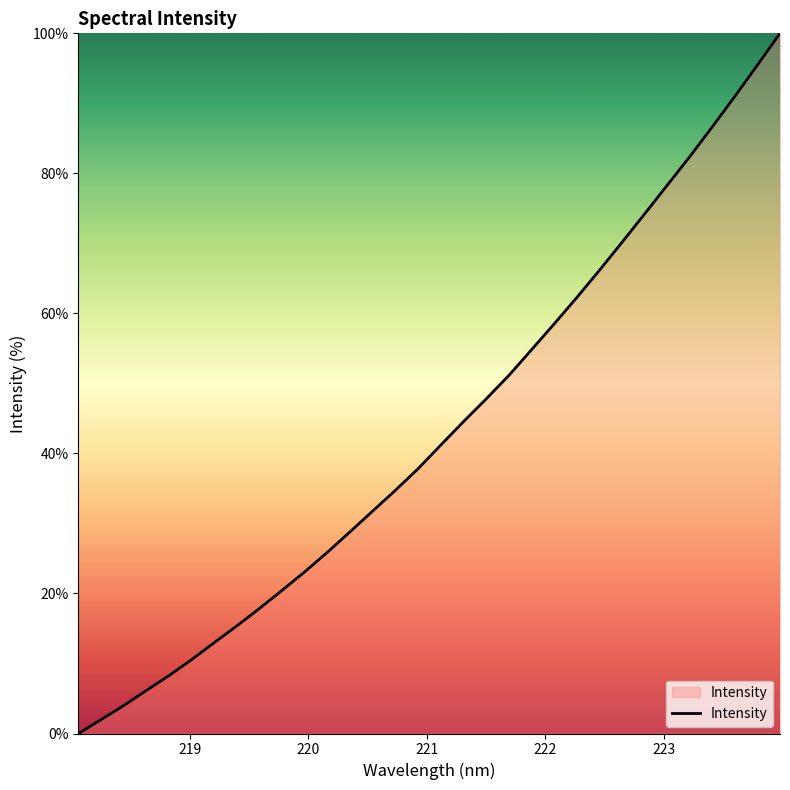

What is the greatest value displayed?

100.0